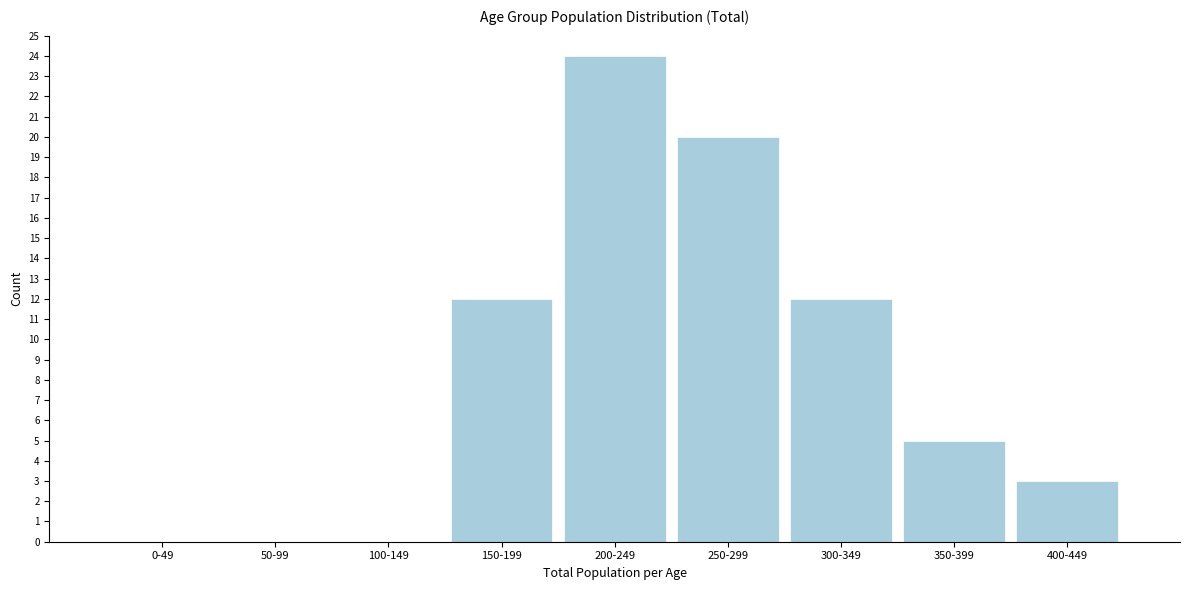

Reading left to right, list all the values displayed in this chart.

0-49=0	50-99=0	100-149=0	150-199=12	200-249=24	250-299=20	300-349=12	350-399=5	400-449=3